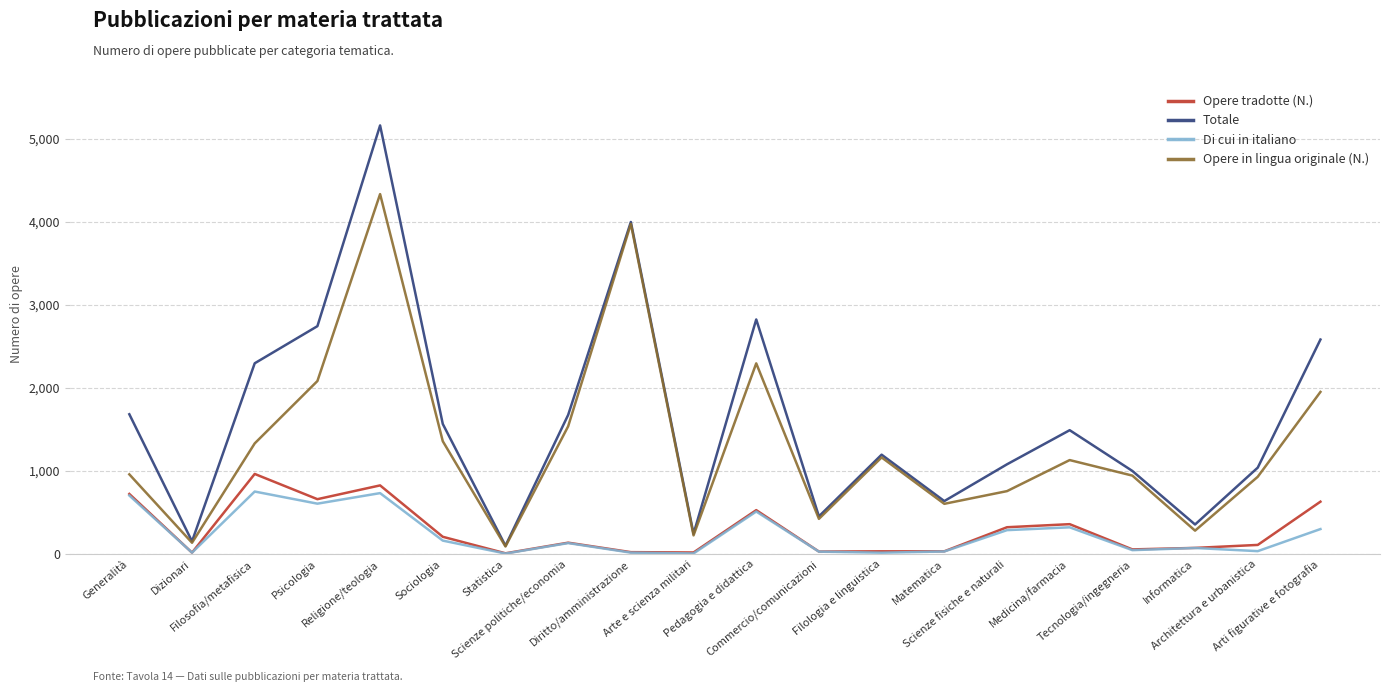

Which series has the largest range (max minus min)?

Totale